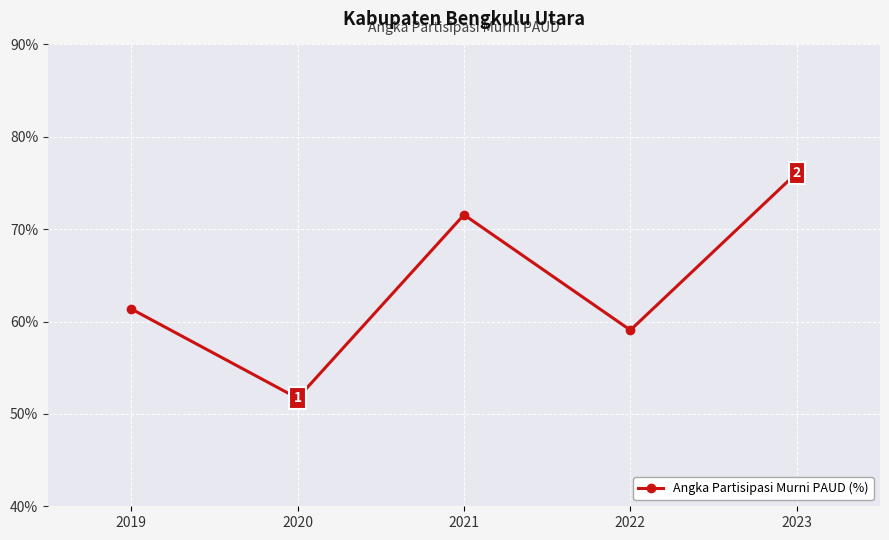

Where is the first local minimum?

2020